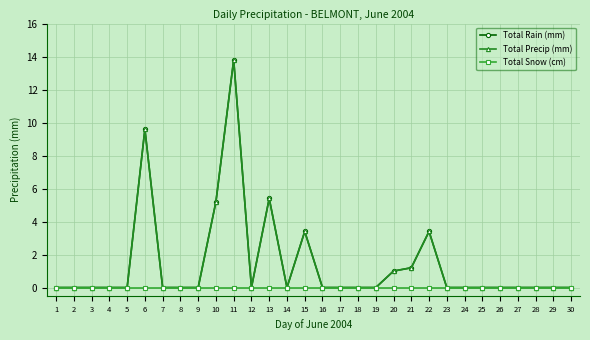

Which series has the largest total across all categories?

Total Rain (mm)